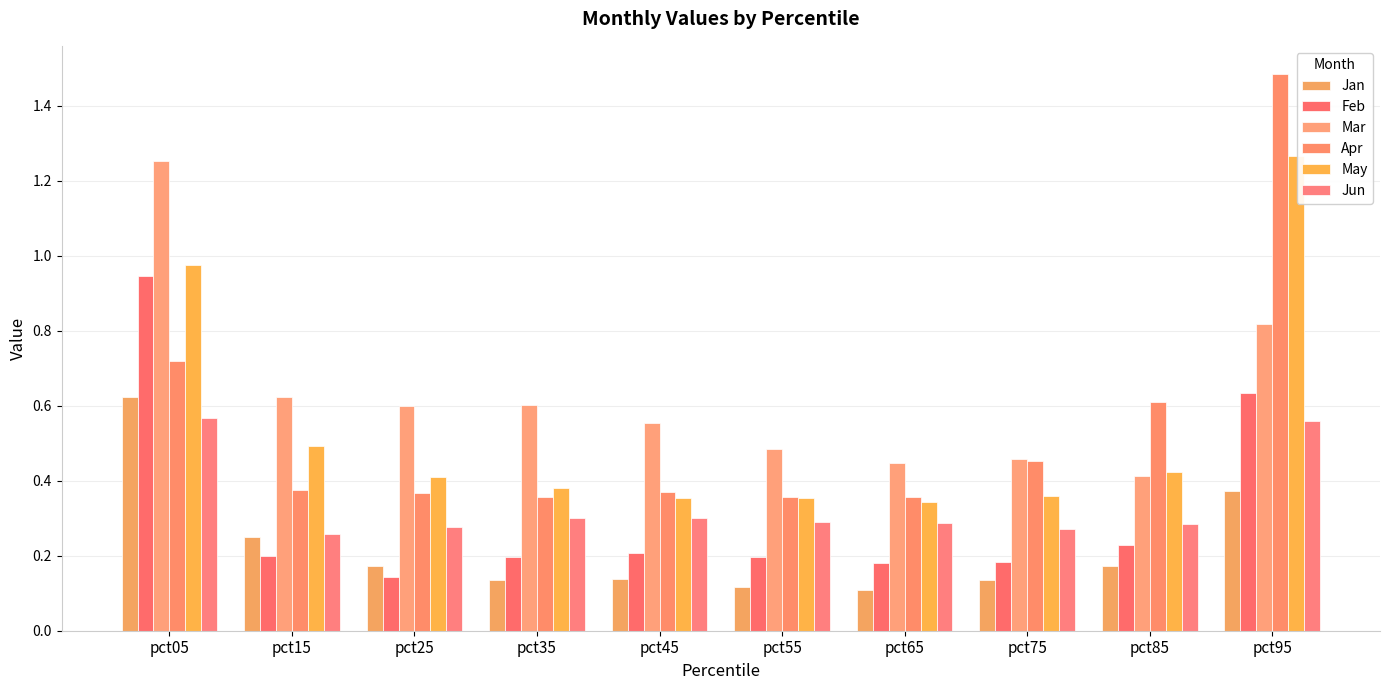

At how many categories does at least one series exceed 0?

10